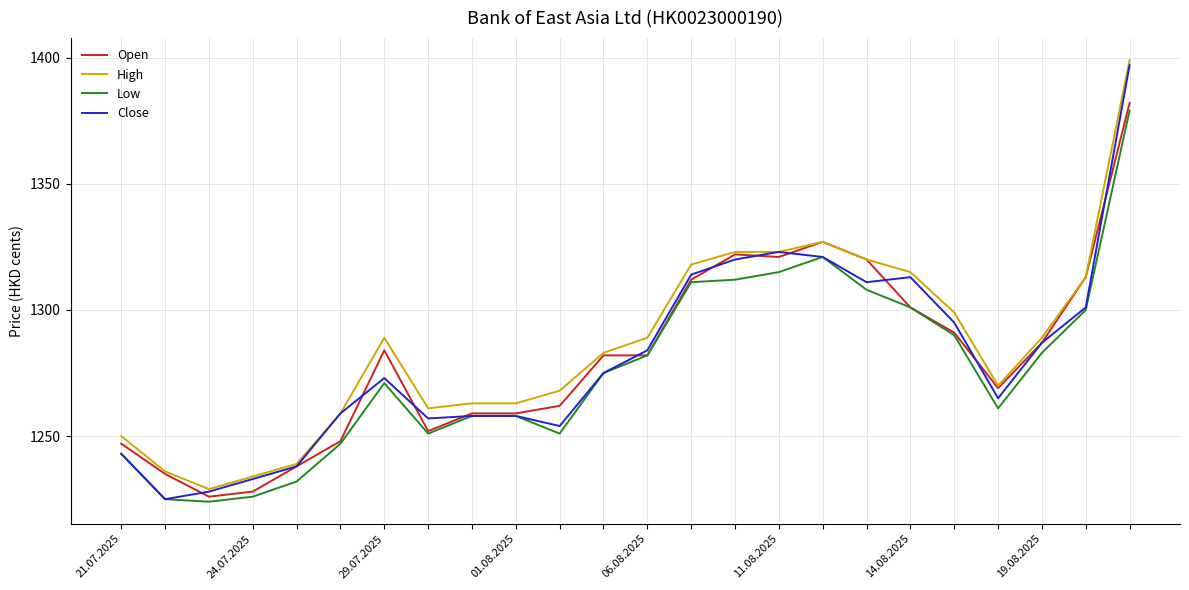

What is the lowest value of the Open series?

1226